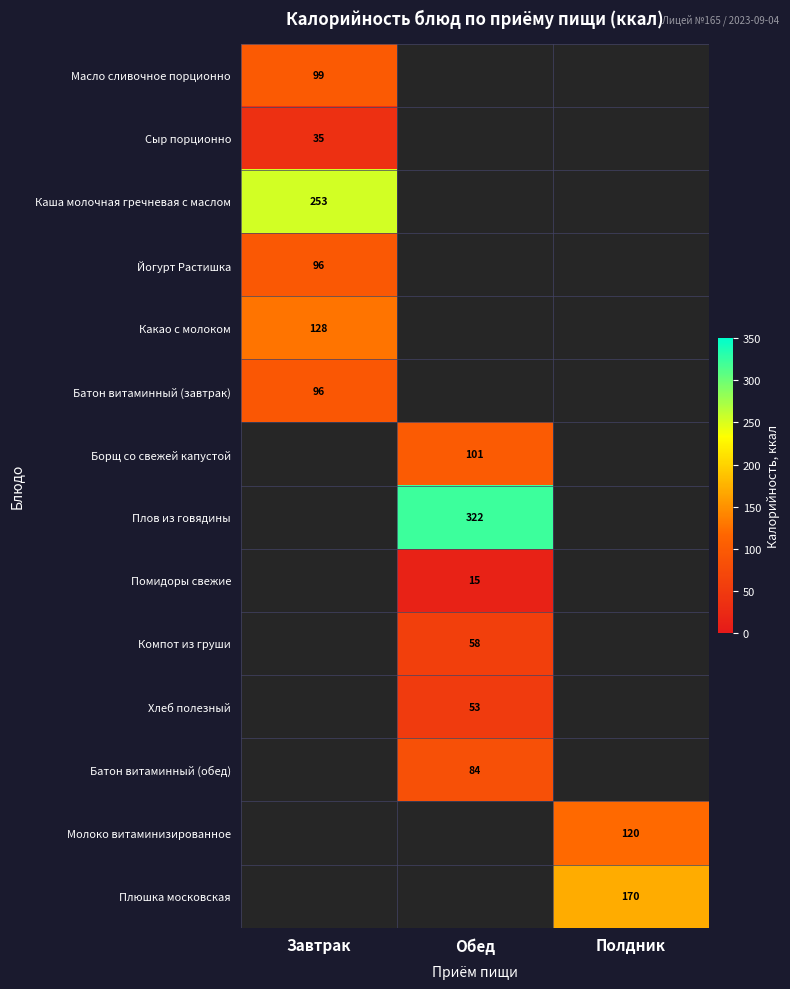

Is it true that Хлеб полезный equals 53 at Обед?

True